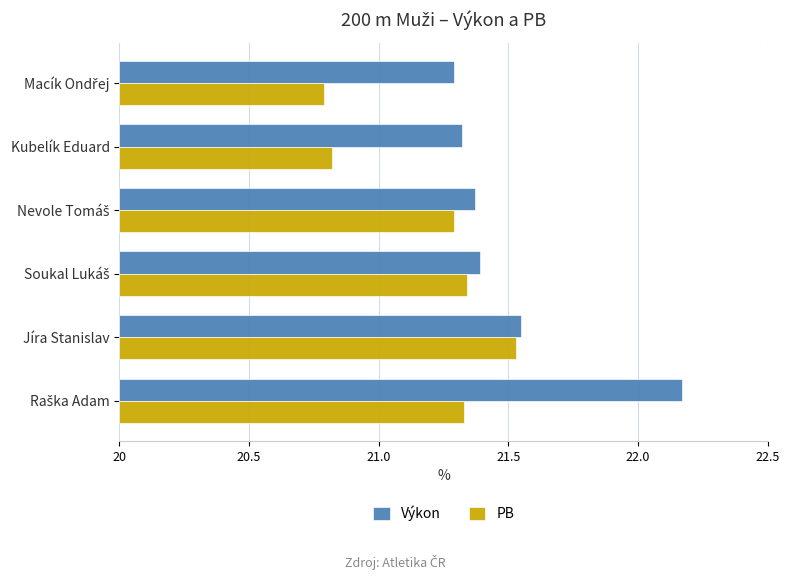

What are all the series names shown in the legend?

Výkon, PB